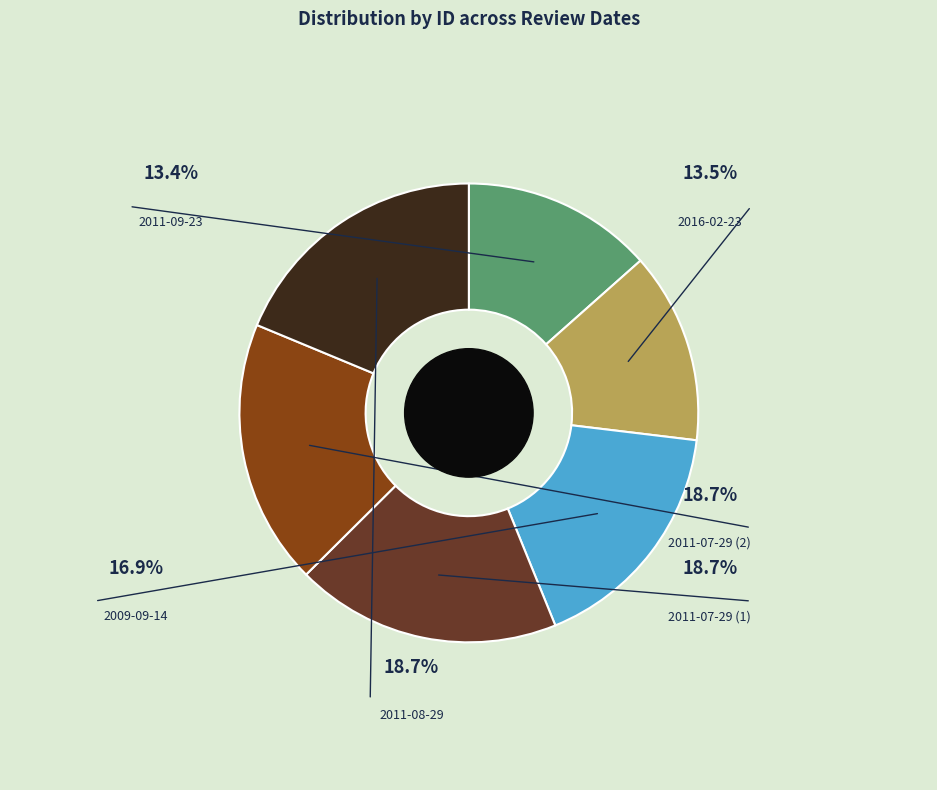

What percentage is the 2011-07-29 slice, to the nearest percent?

19%